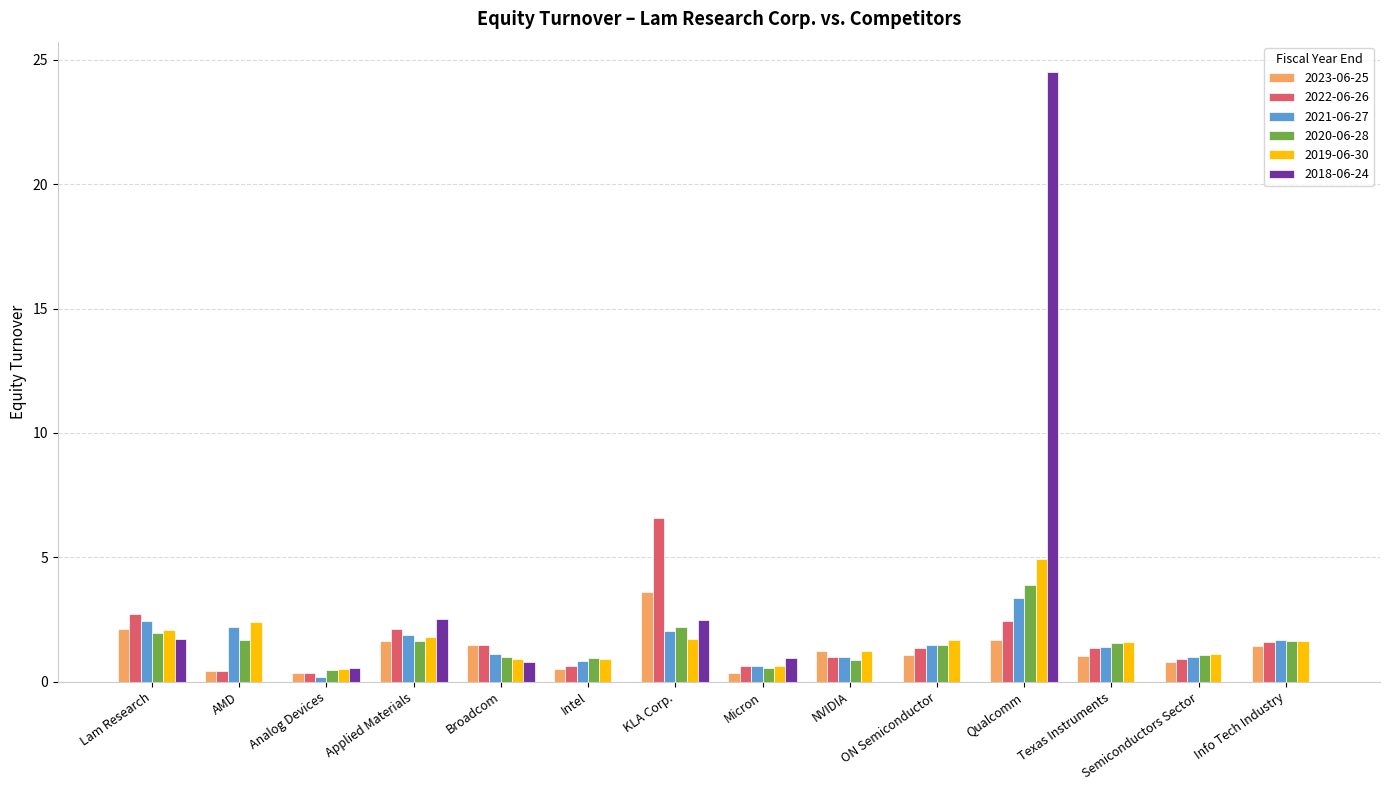

Between Applied Materials and Semiconductors Sector, which series saw the biggest shift?

2018-06-24